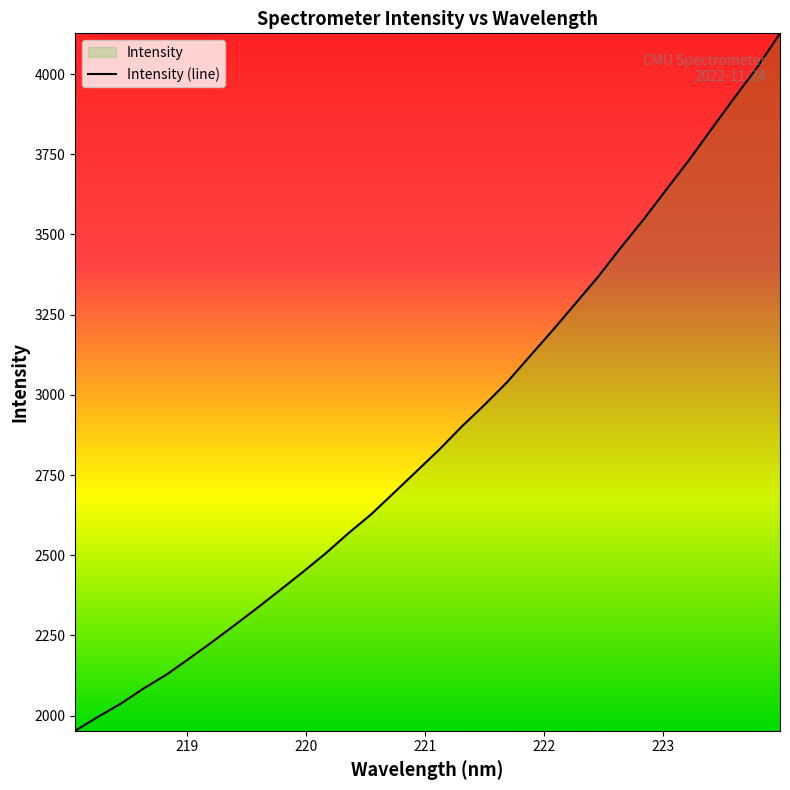

What is the minimum value shown in the chart?

1952.9